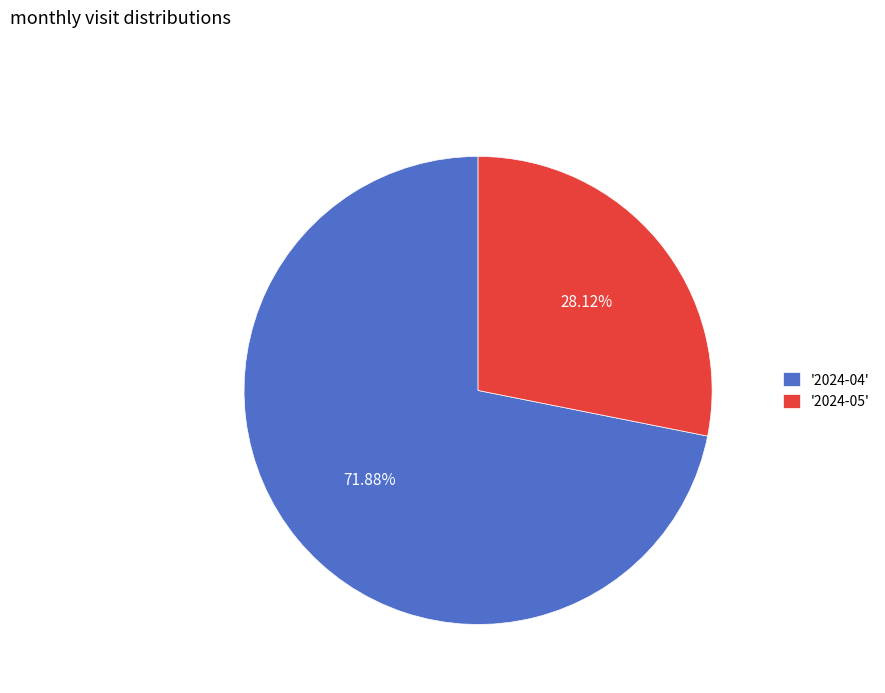

Do '2024-04' and '2024-05' together represent more than half of the pie?

Yes